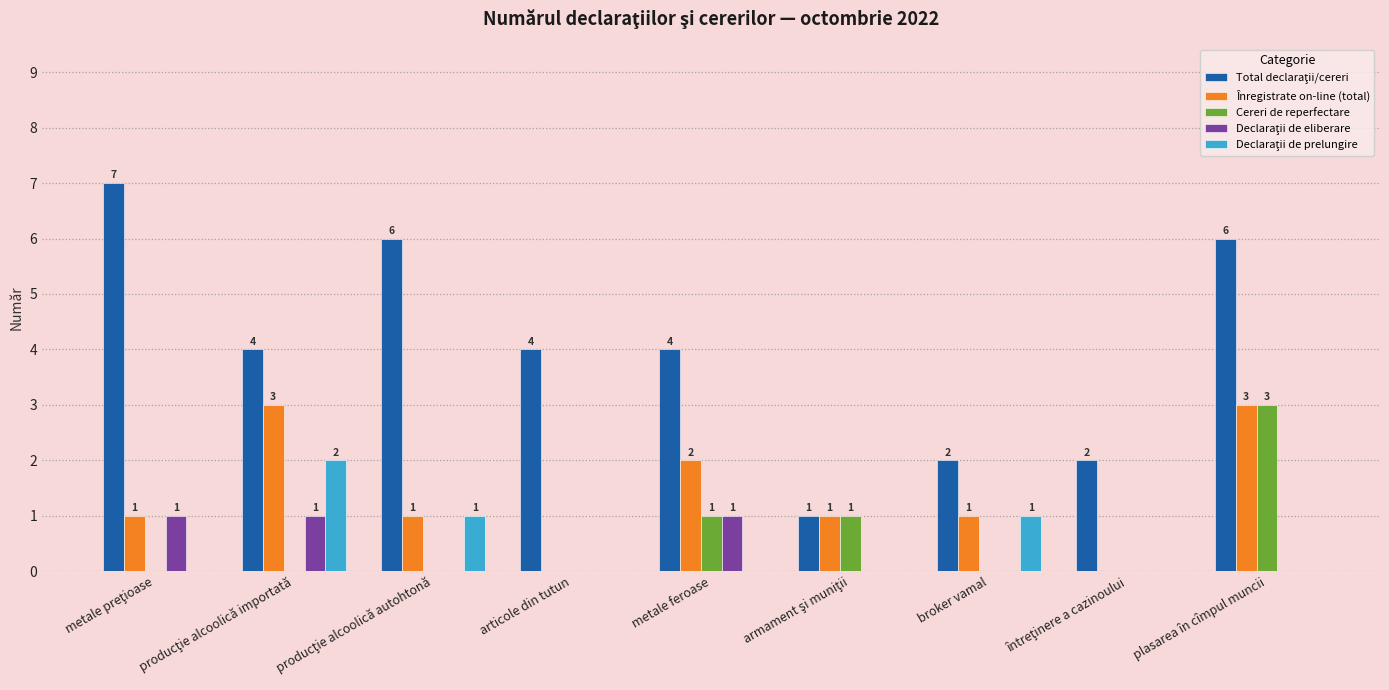

What is the maximum value for Înregistrate on-line (total)?

3